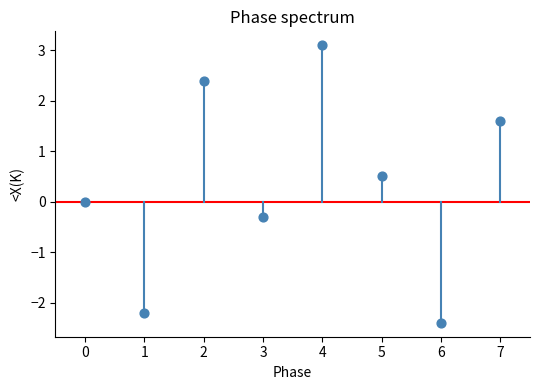

What is the range of Y values (max minus min)?

5.5